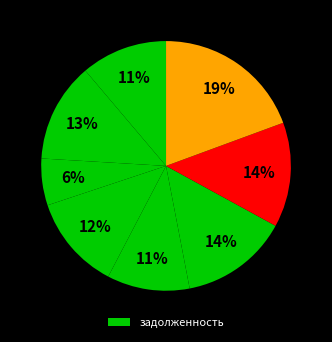

Count the number of slices in the pie.

8